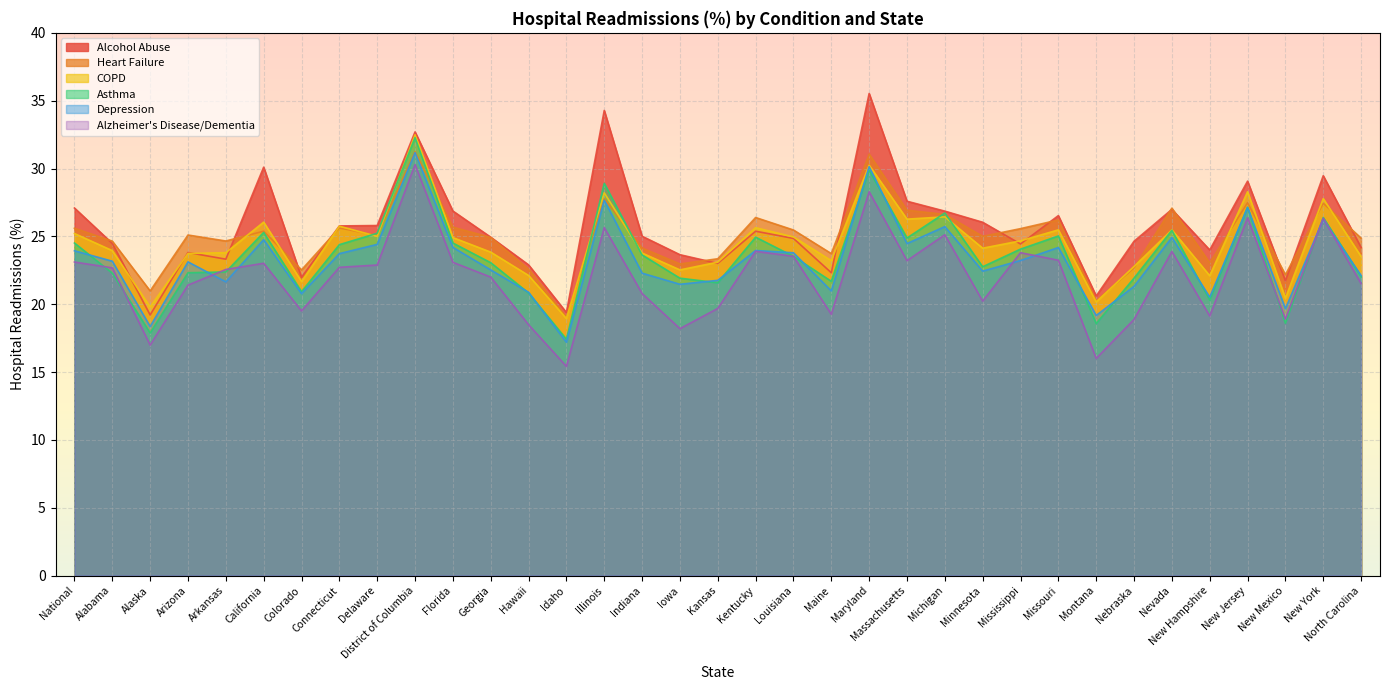

At how many categories does at least one series exceed 25?

20